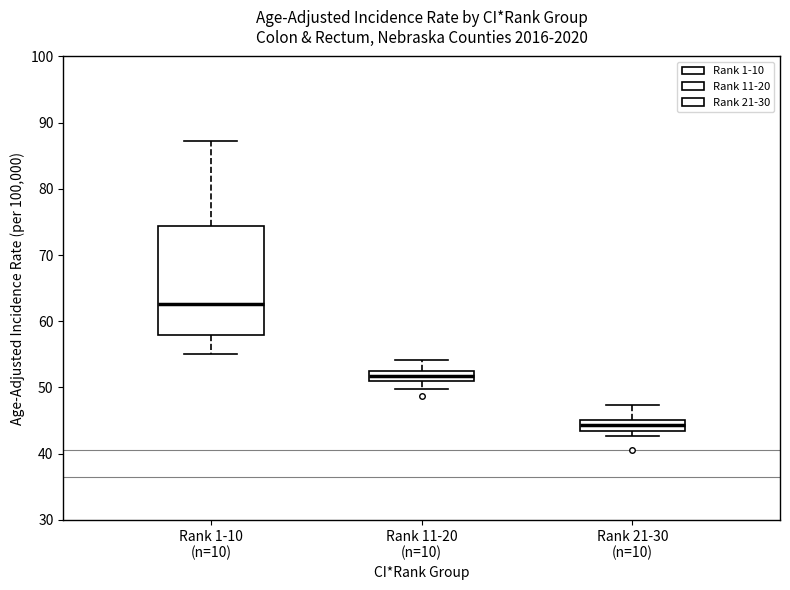

Which box has the lowest median line?

Rank 21-30 (n=10)